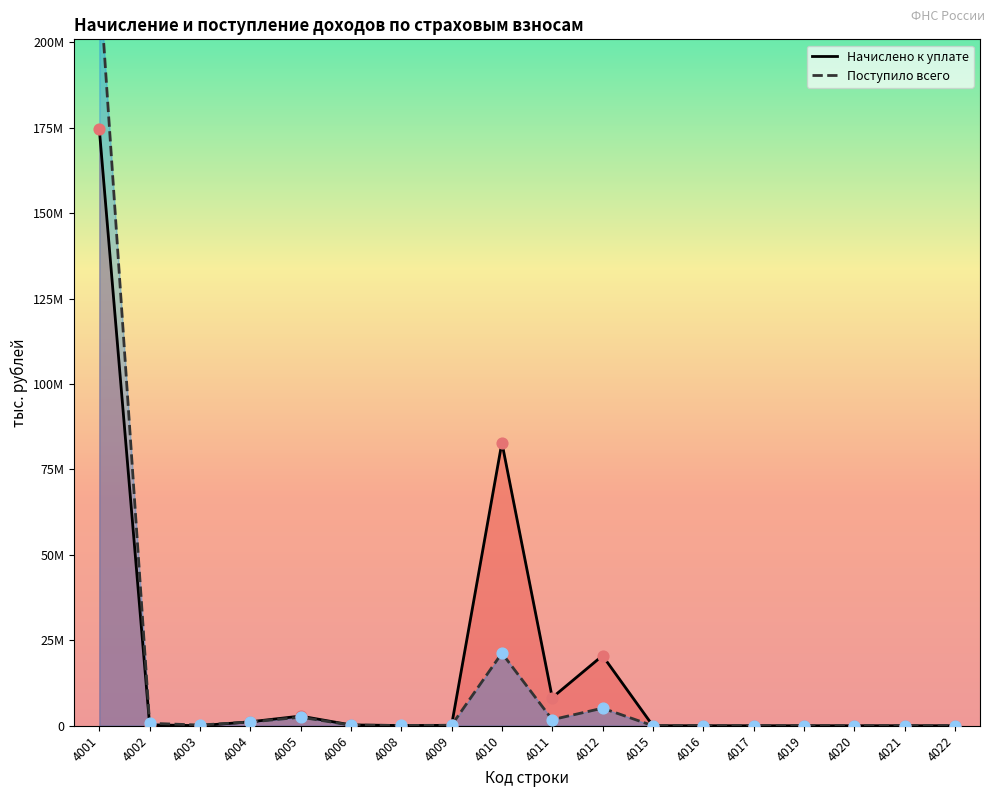

Which series reaches the maximum Y coordinate?

Поступило всего